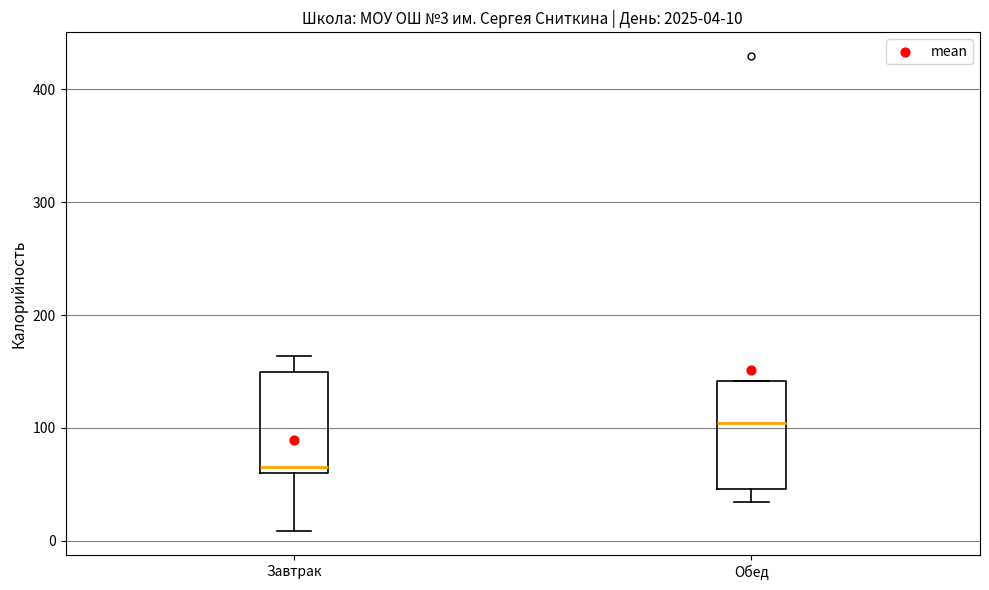

Which box has the highest median line?

Обед